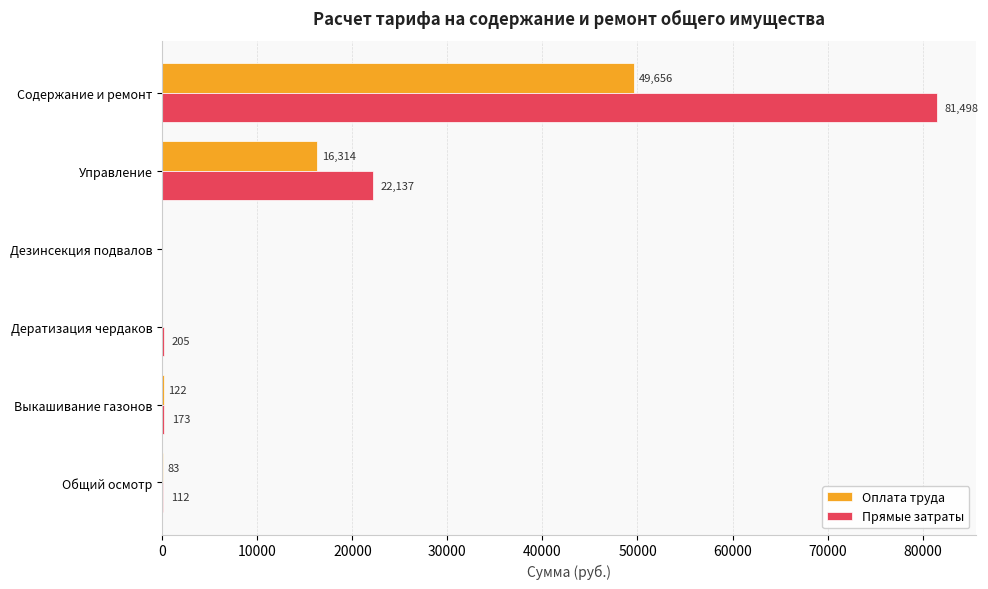

The Прямые затраты series shows 81497.8 at Содержание и ремонт. True or false?

True